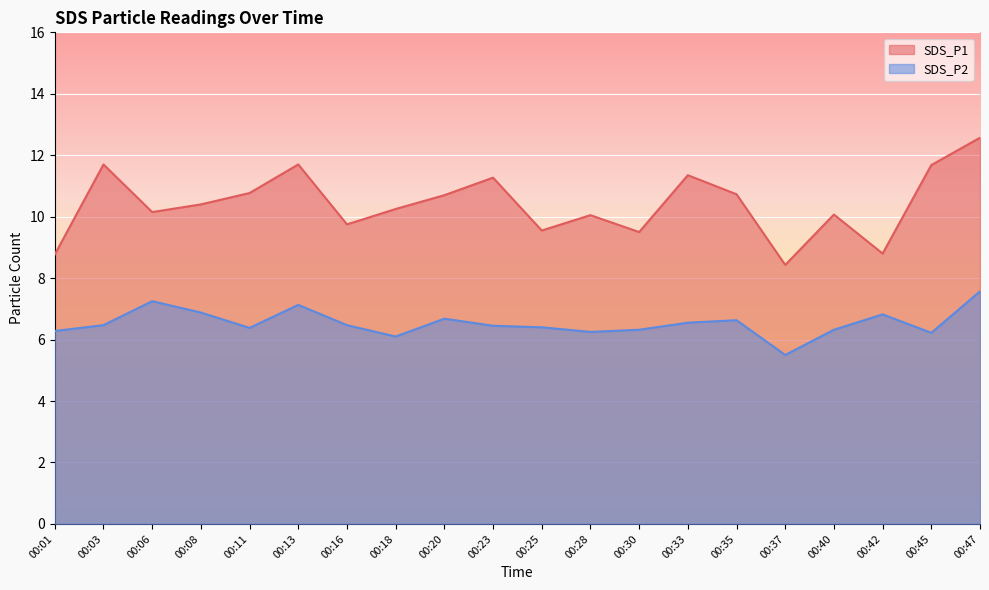

What is the value of the SDS_P2 point at the 15th from the left?

6.6